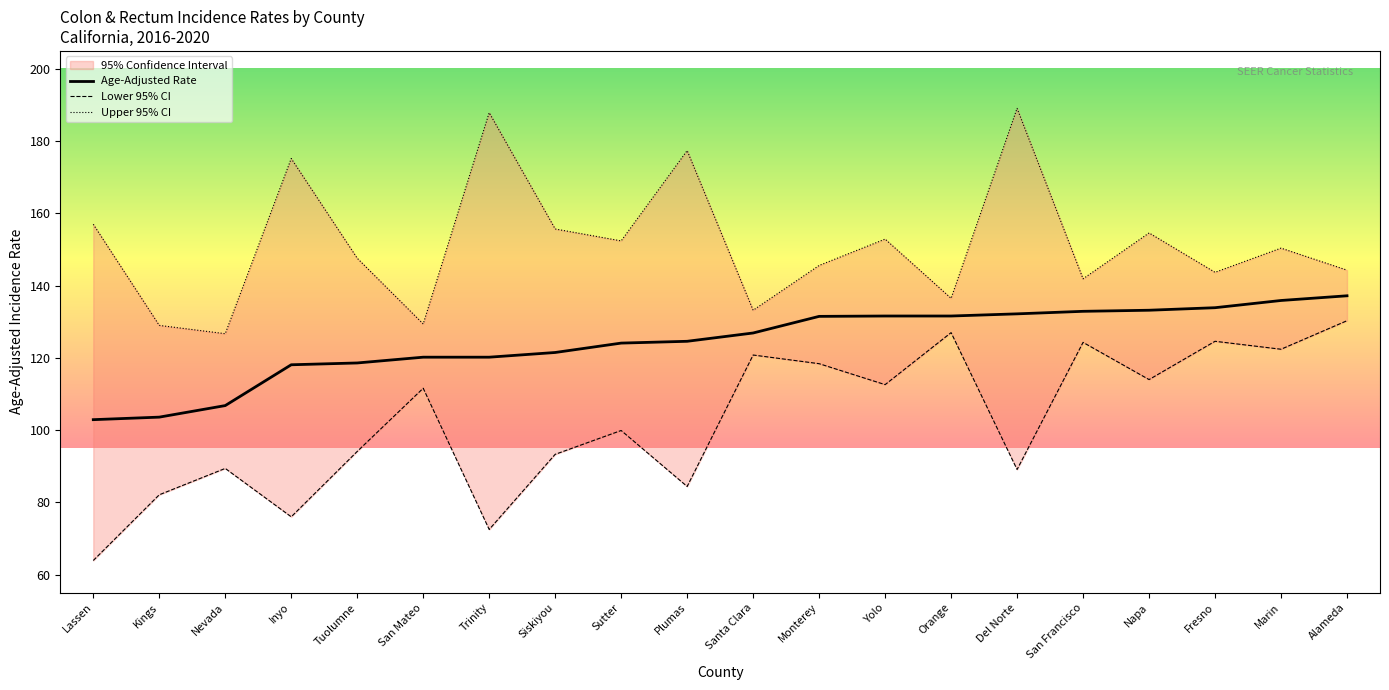

What is the sum of the Upper 95% CI values at Nevada and Marin?

277.1